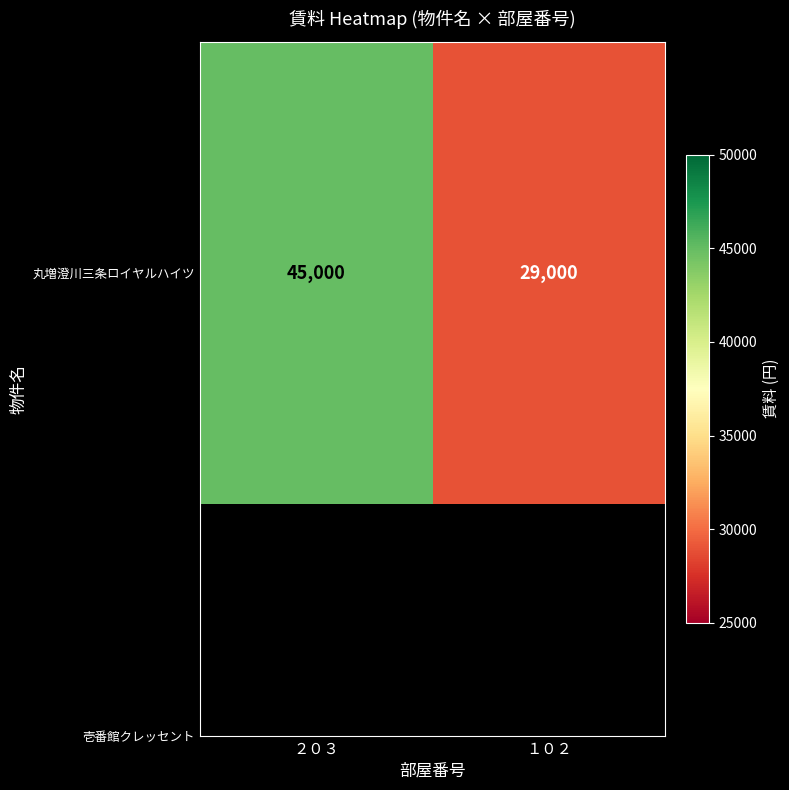

Which has a higher value, ２０３ or １０２?

２０３